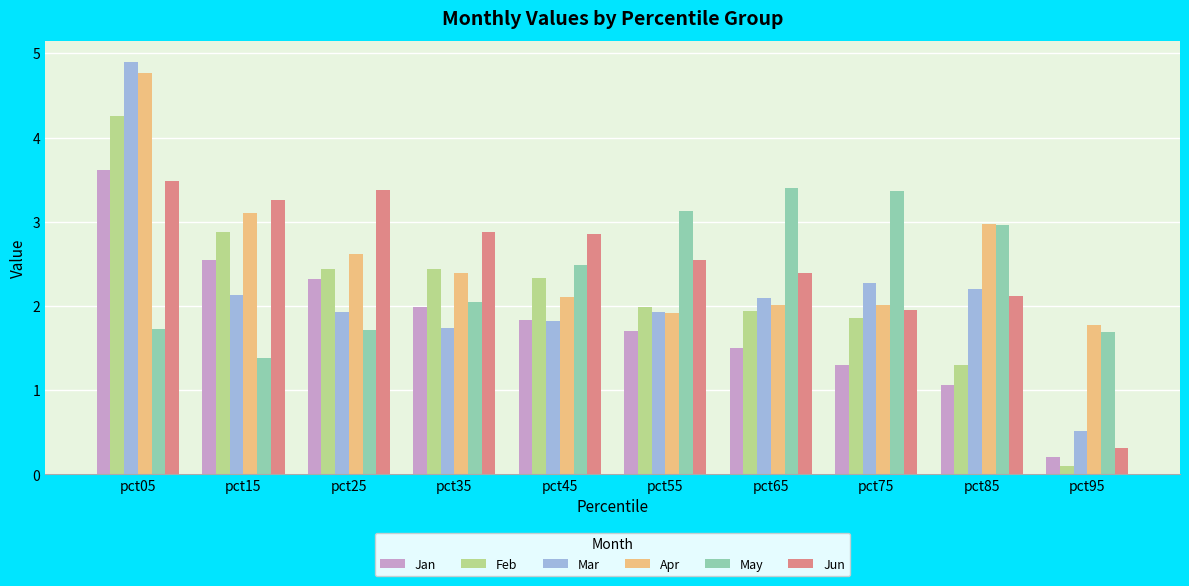

Where does the Jun series first go above 2?

pct05